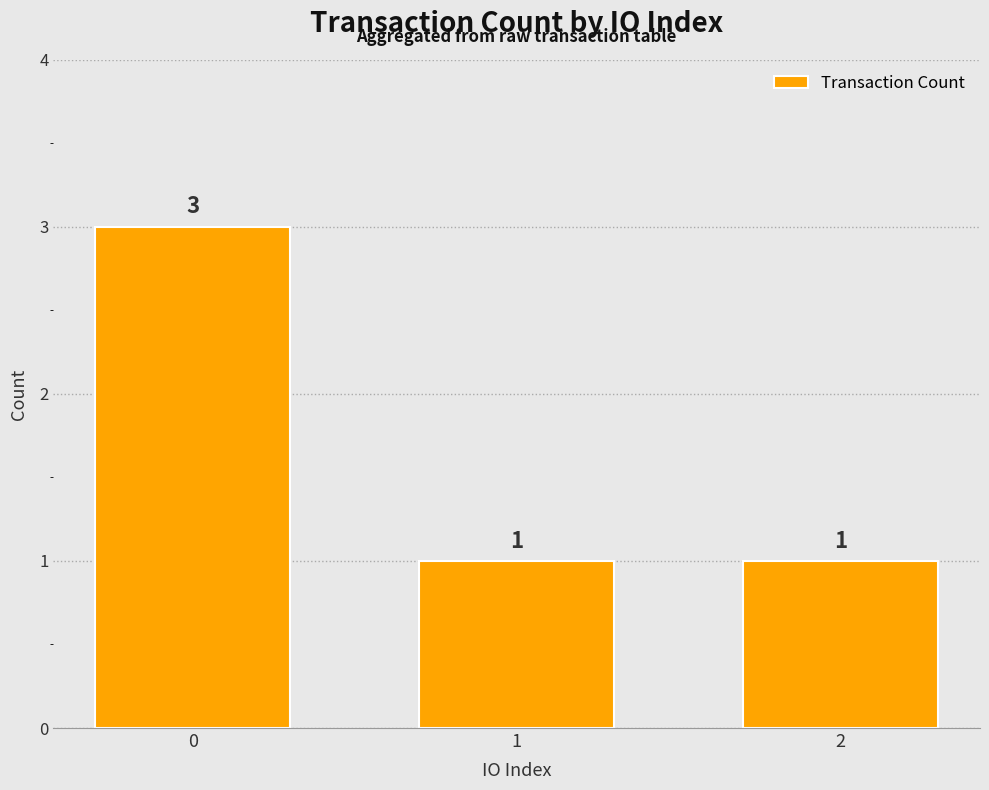

Count the number of categories in the chart.

3